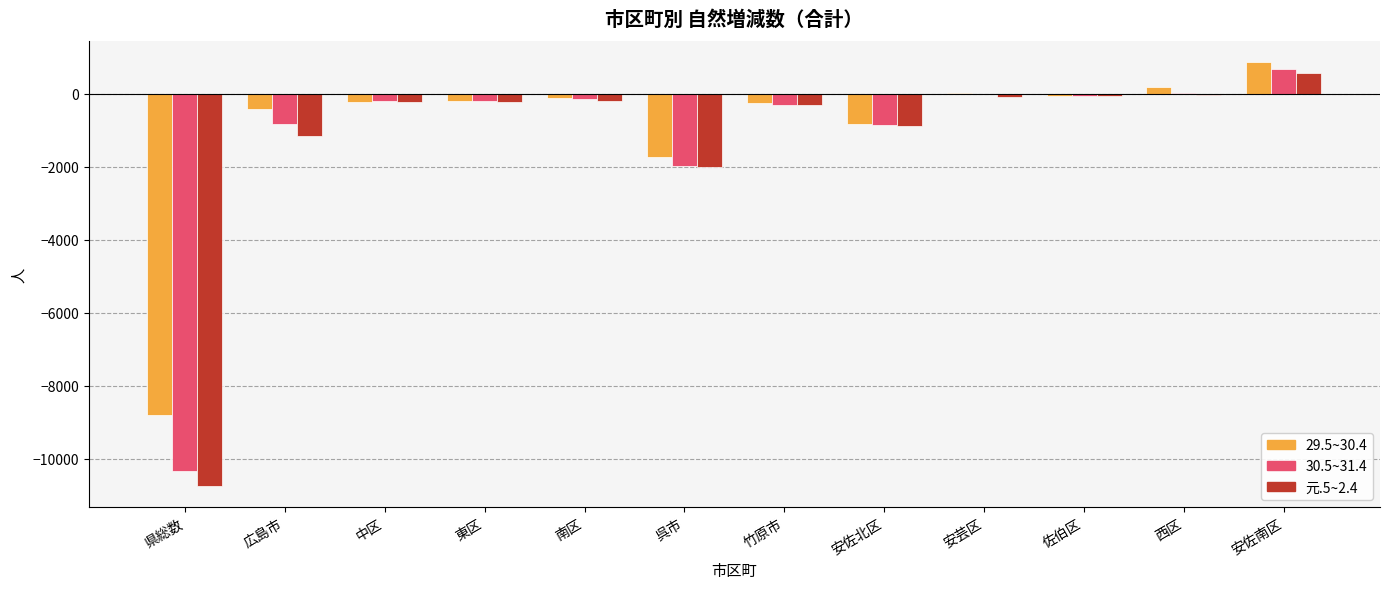

Which category has the highest value across all series?

安佐南区